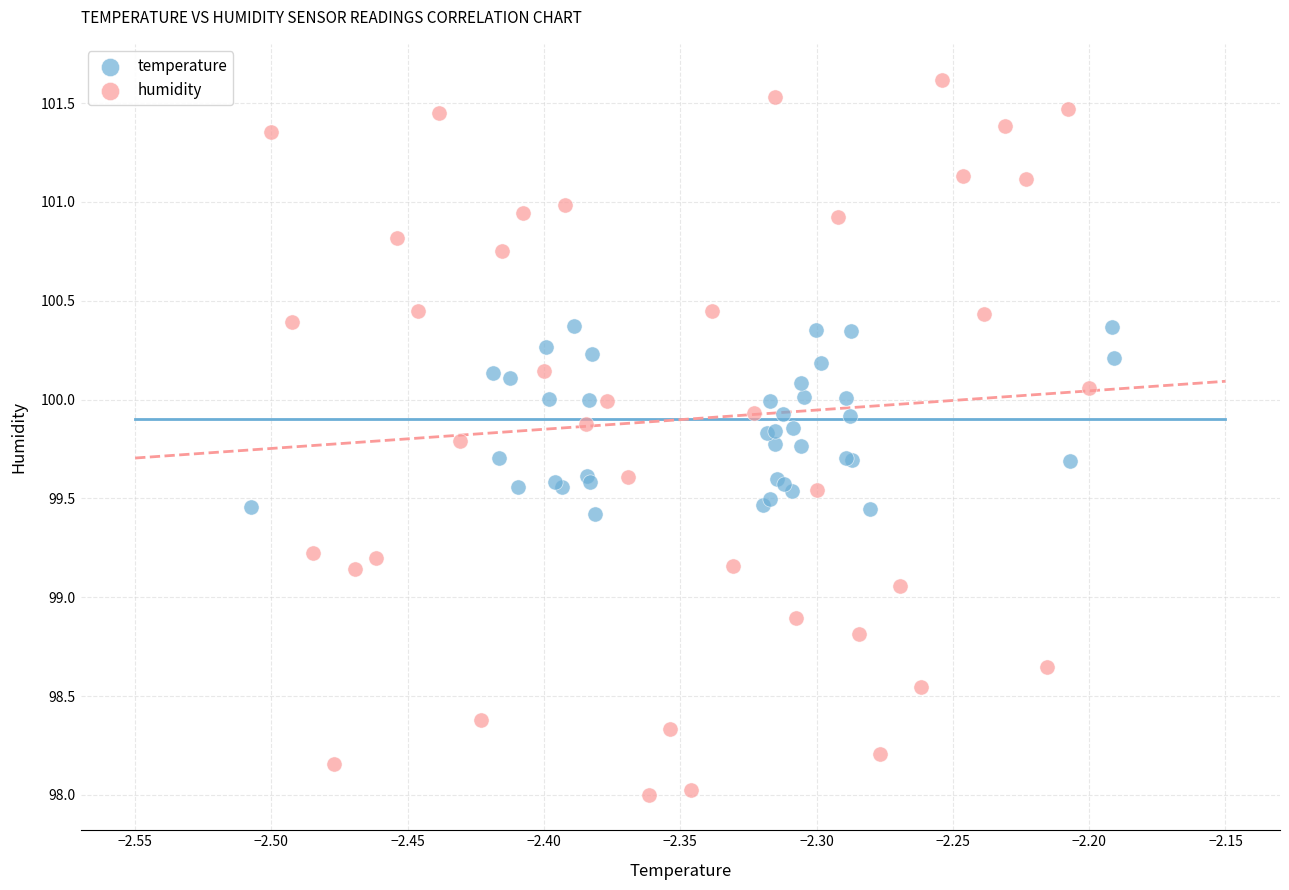

Which series contains the highest Y value?

humidity